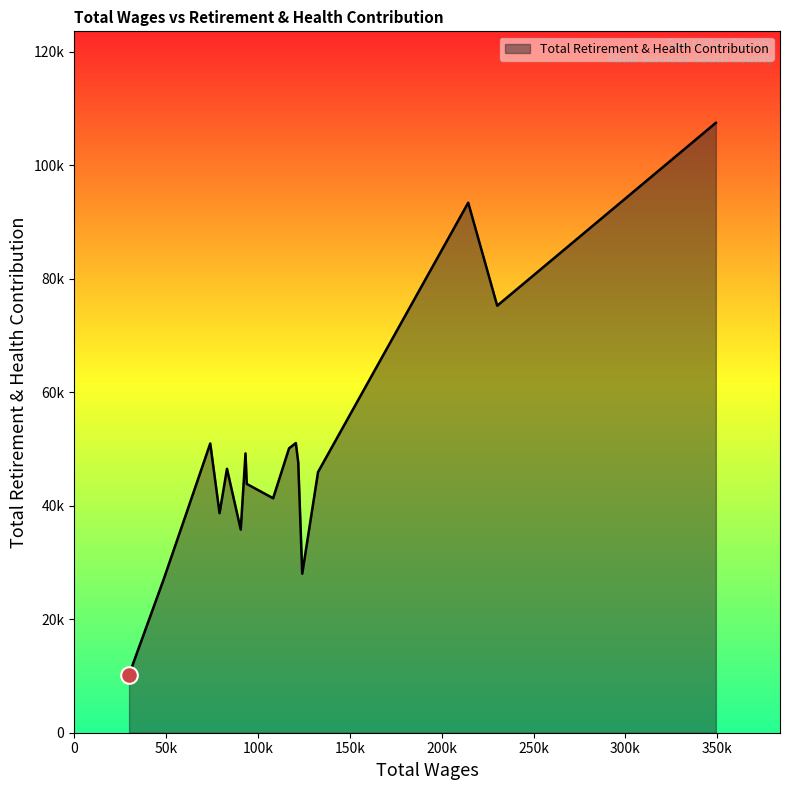

What is the difference between the second highest and minimum values?

83150